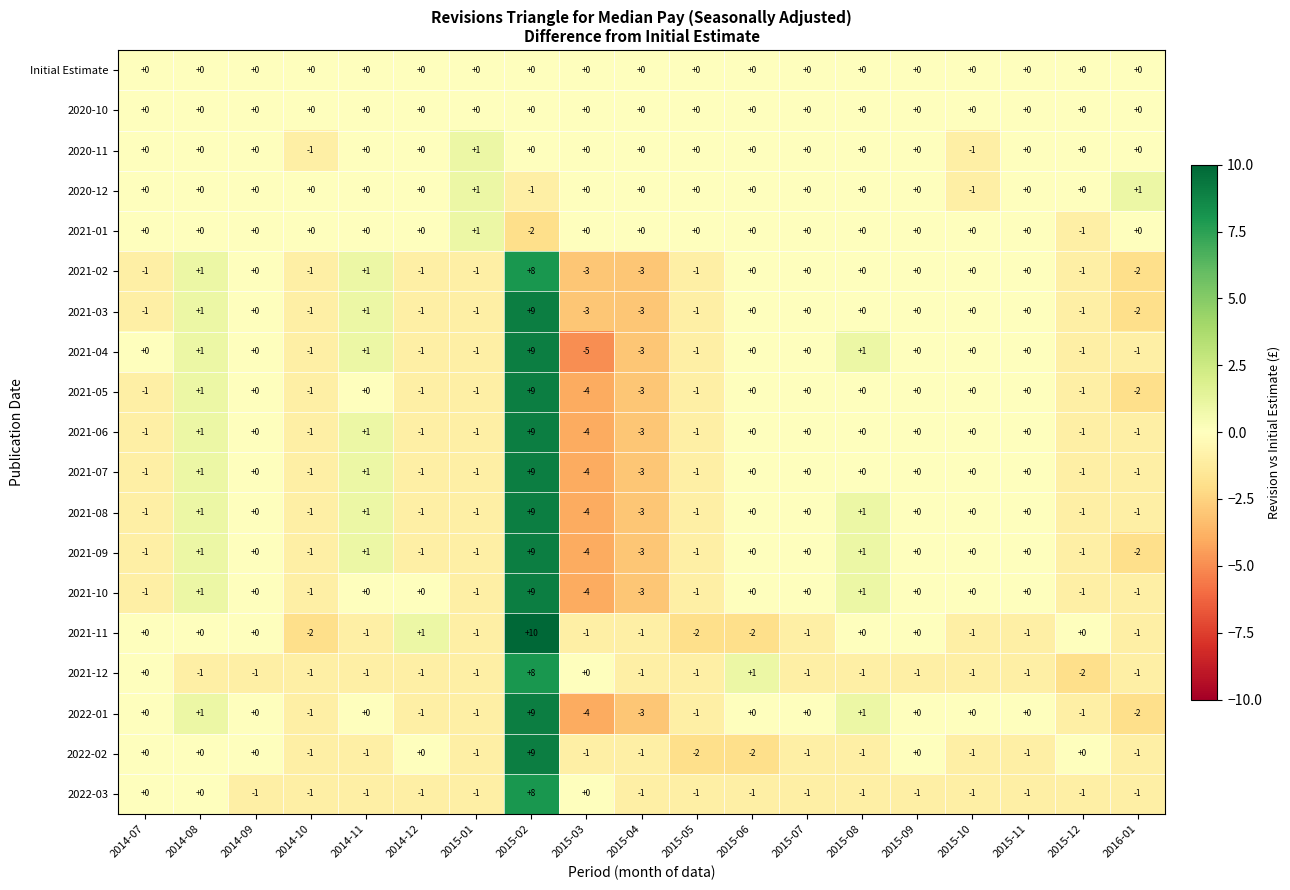

The 2022-03 series shows 0 at 2014-08. True or false?

True